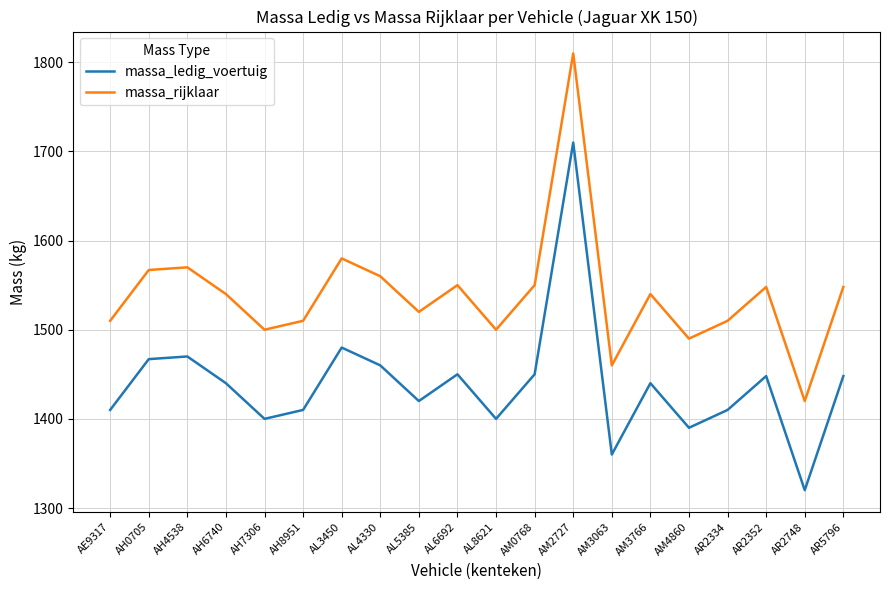

What is the difference between the massa_rijklaar values at AR5796 and AH4538?

22